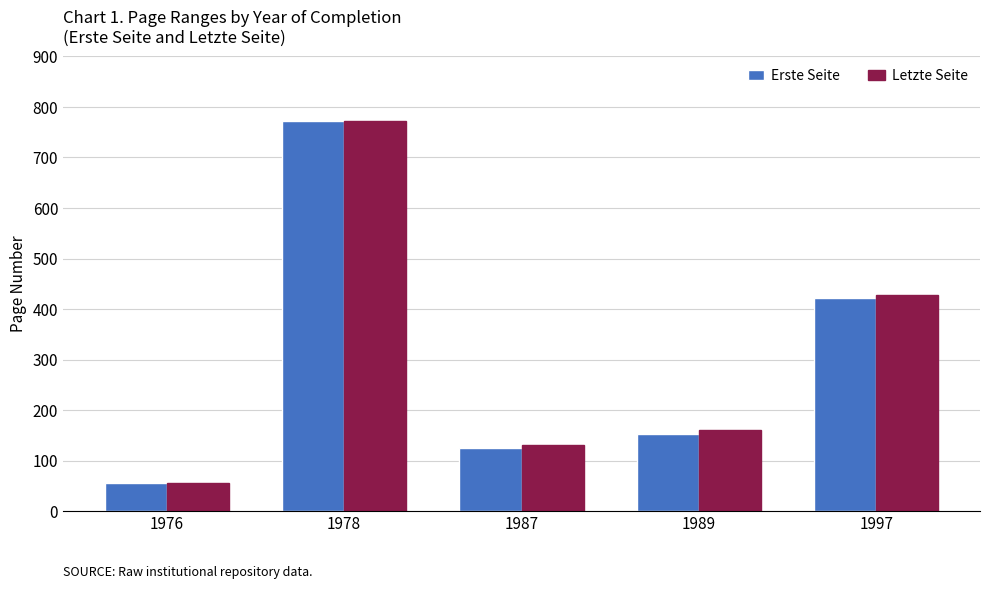

Which category has the lowest value in the Letzte Seite series?

1976